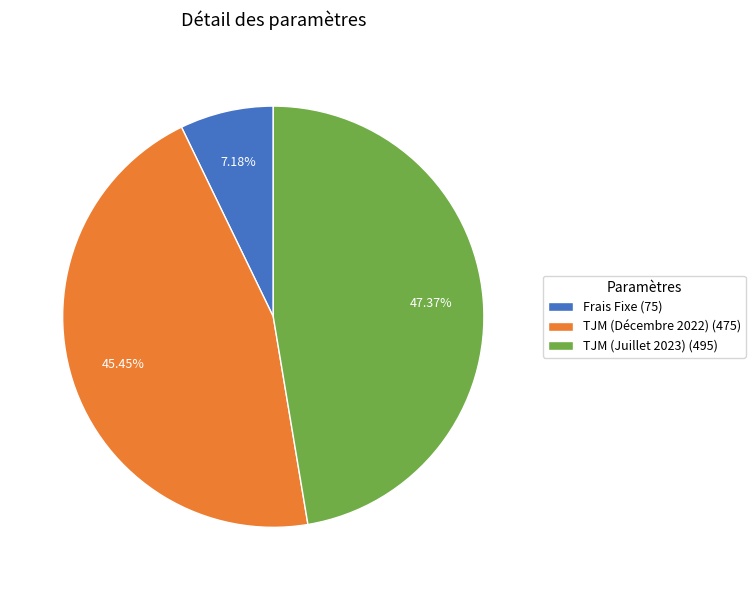

To the nearest percent, what is the average slice percentage?

33%